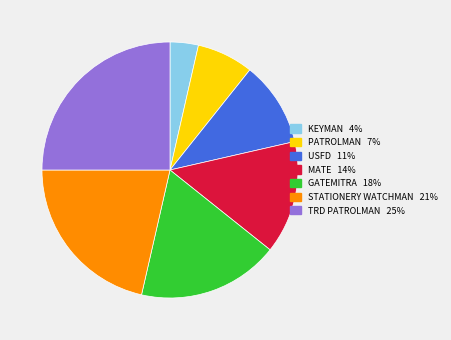

Is there any slice that represents more than half of the pie?

No